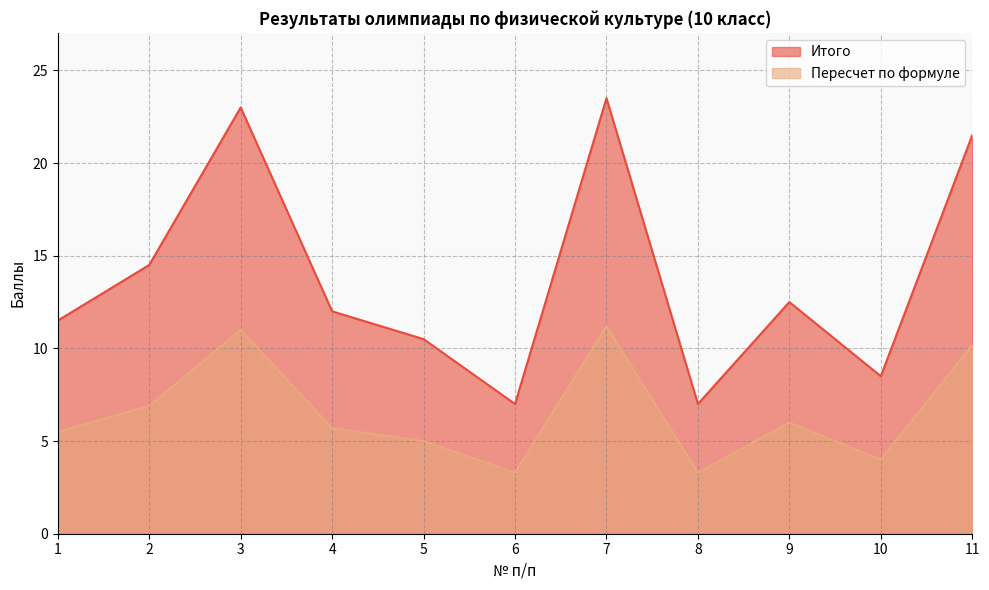

What is the value of the Пересчет по формуле point at the 7th from the left?

11.2